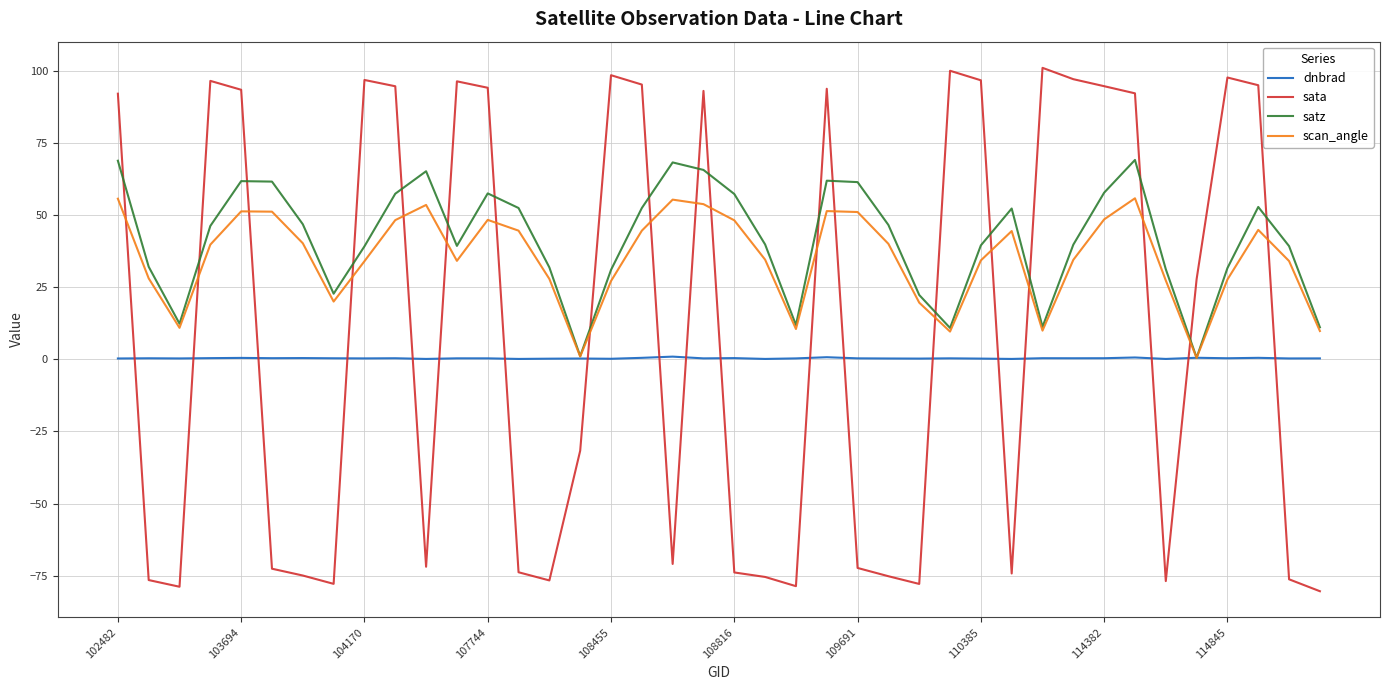

What is the sum of all scan_angle values?

1405.6